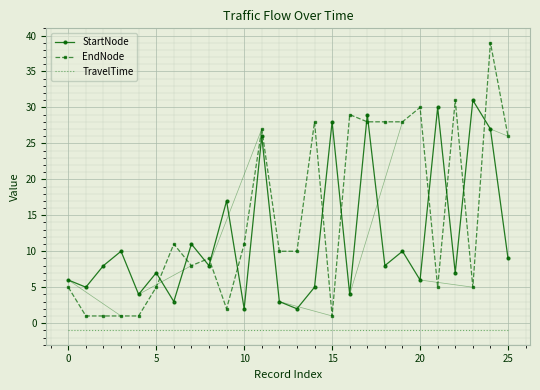

What are all the series names shown in the legend?

StartNode, EndNode, TravelTime